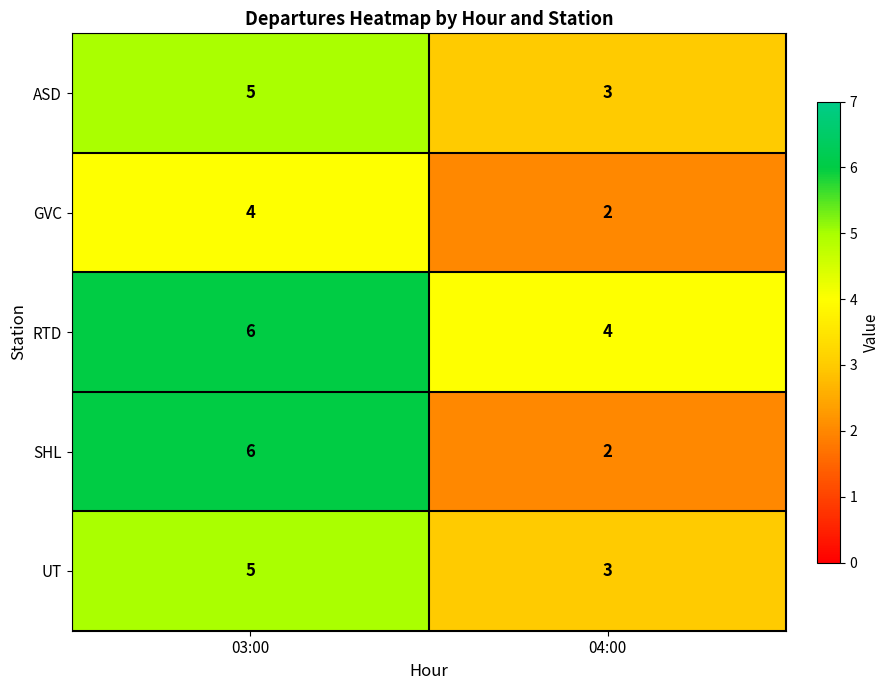

What is the difference between the SHL values at 03:00 and 04:00?

4